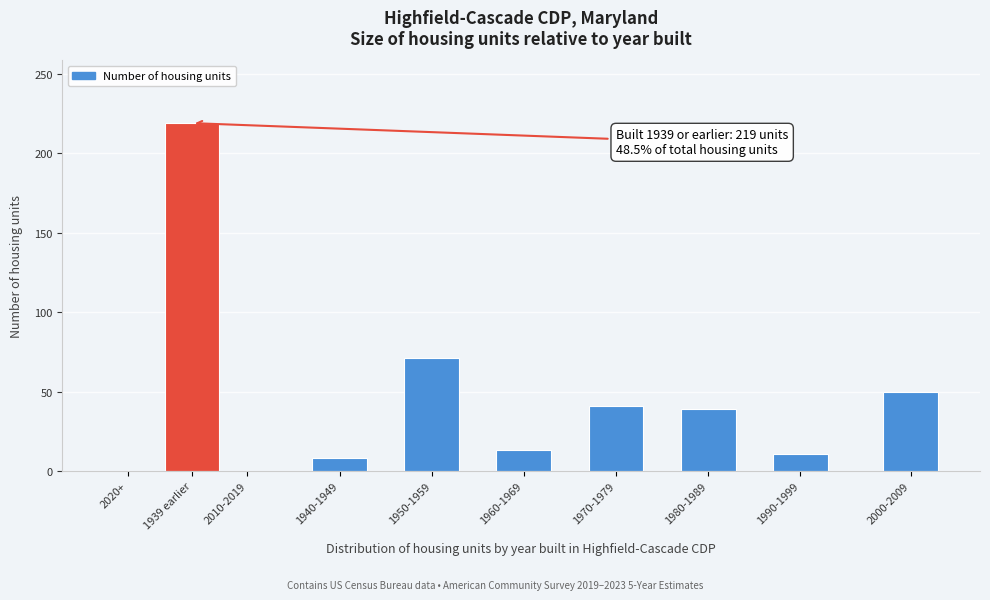

Reading left to right, transcribe all the data shown in this chart.

2020+=0	1939 earlier=219	2010-2019=0	1940-1949=8	1950-1959=71	1960-1969=13	1970-1979=41	1980-1989=39	1990-1999=11	2000-2009=50